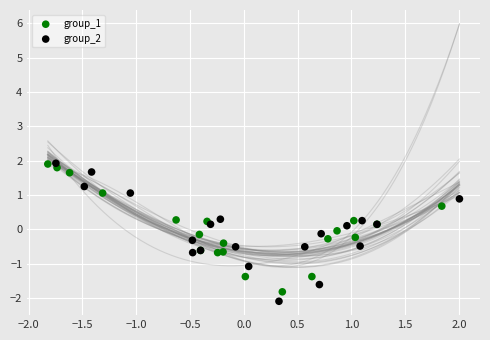

Which series contains the lowest Y value?

group_2